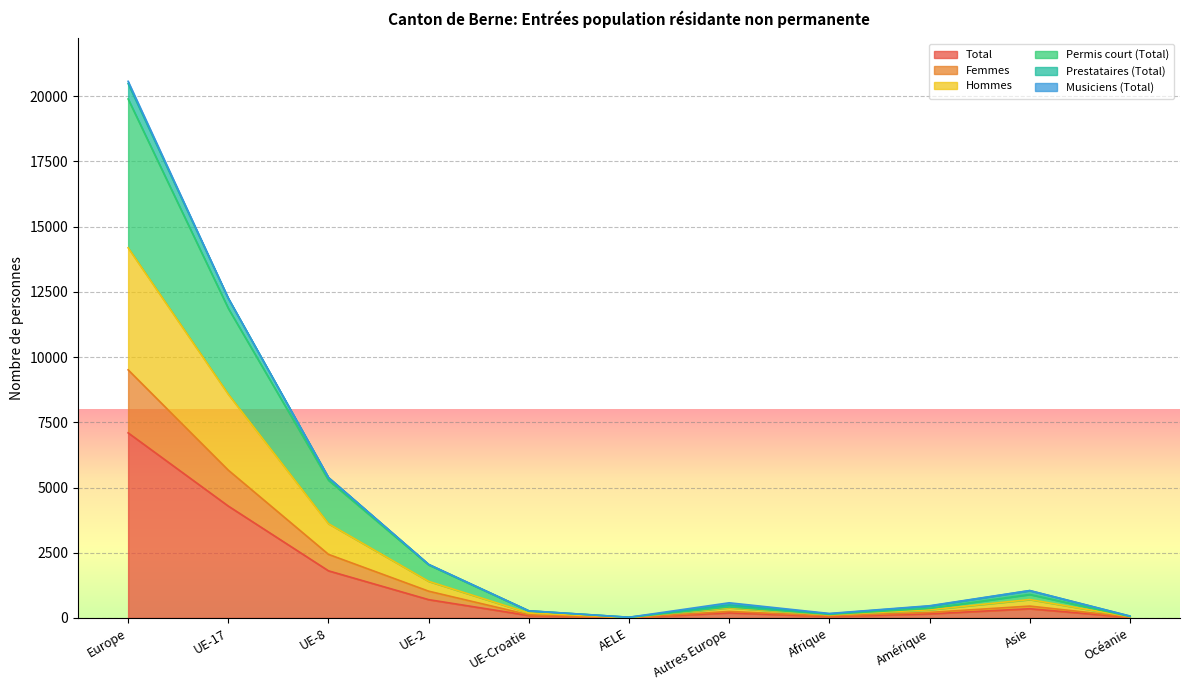

In Total, how many points are lower than both neighbors (excluding endpoints)?

2